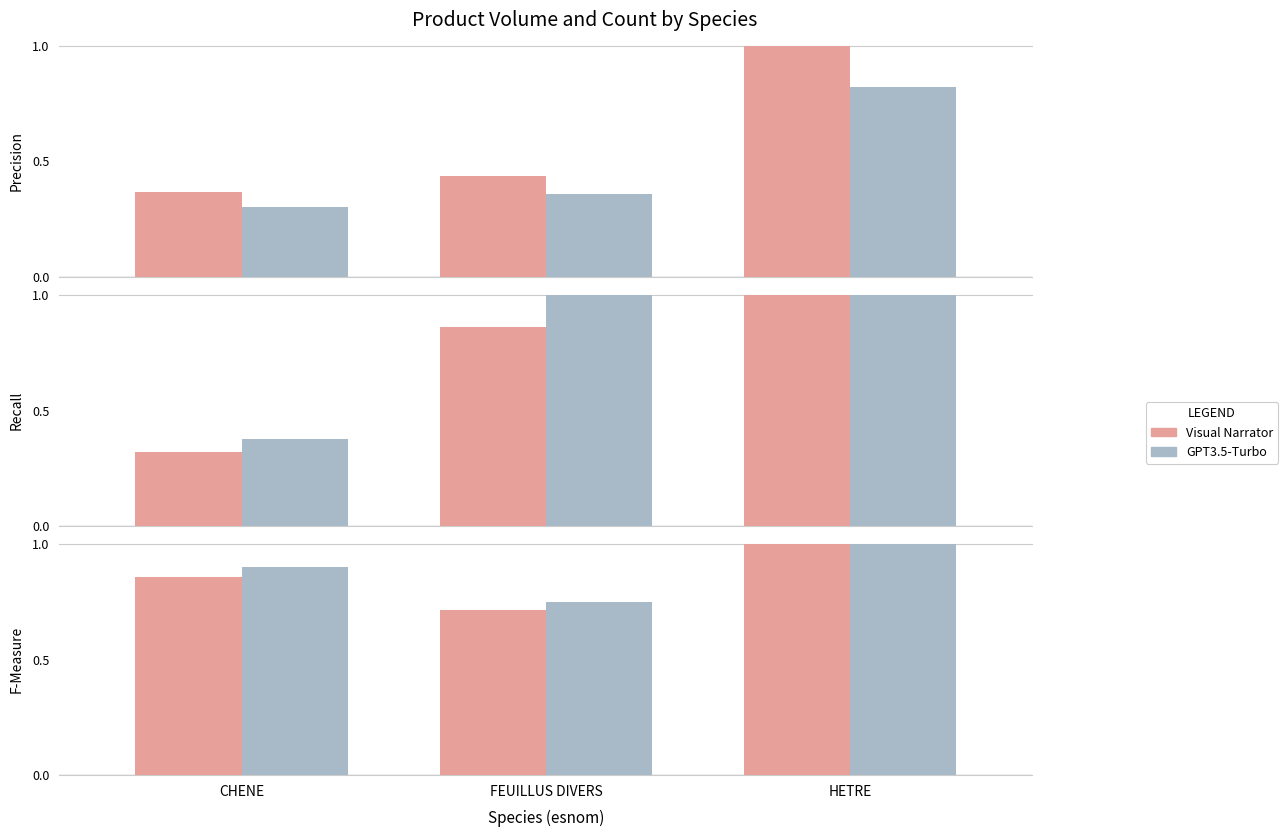

What is the approximate value of GPT3.5-Turbo at FEUILLUS DIVERS?

0.8